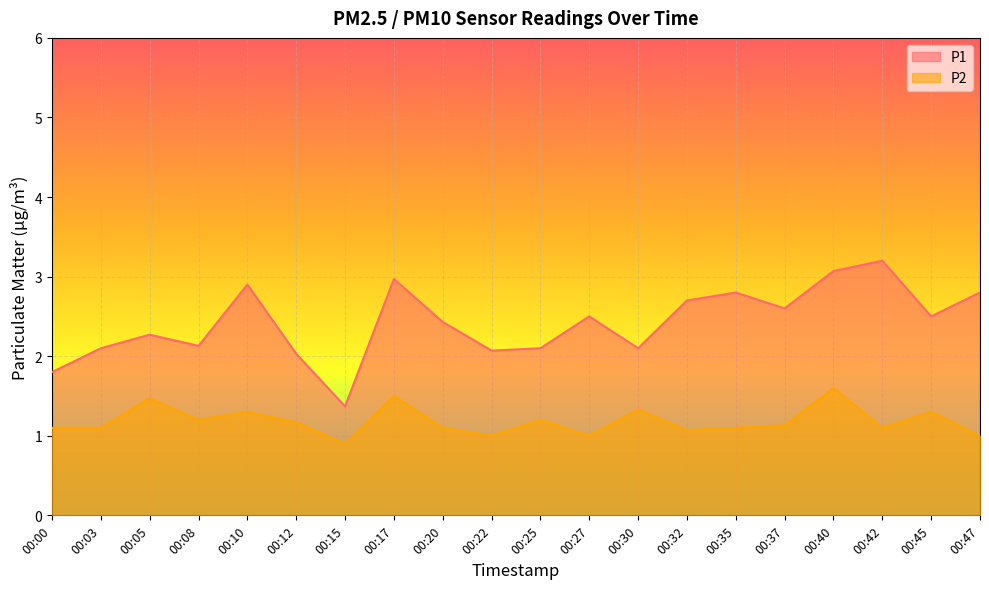

At which label is P2 closest to 1?

00:22